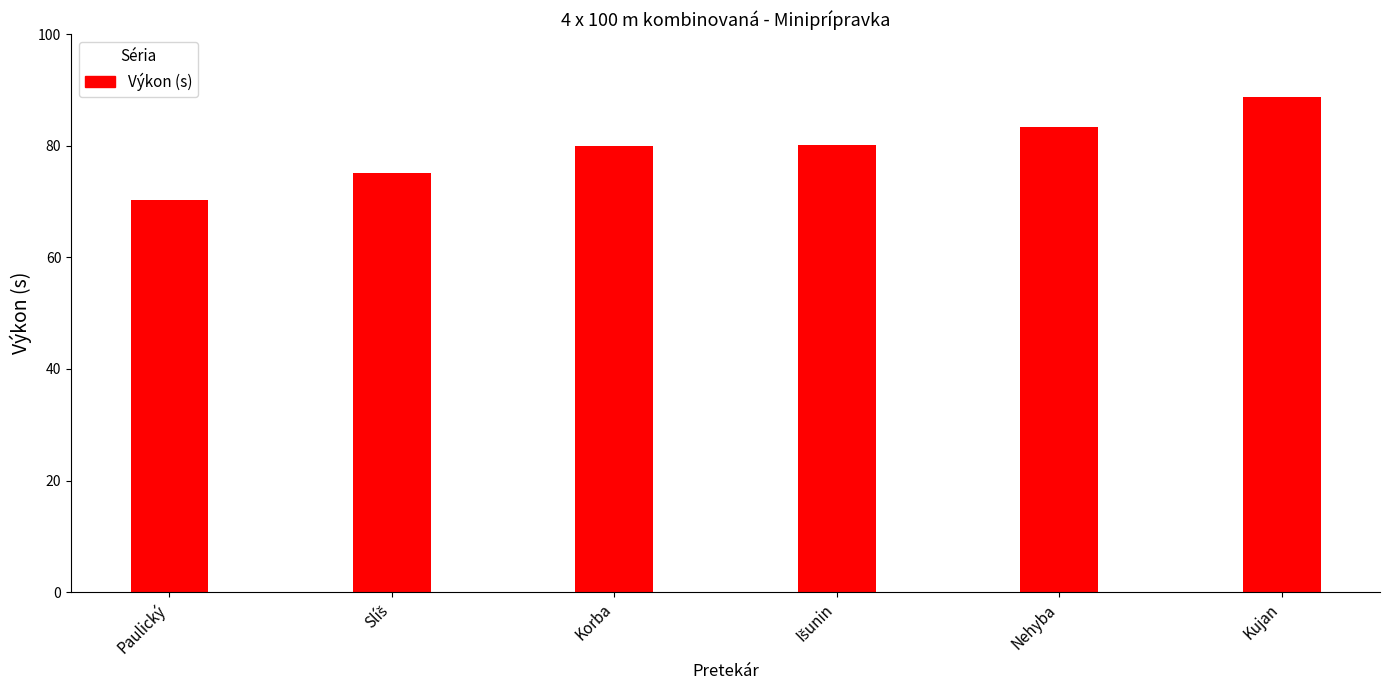

What is the sum of all values?

477.7